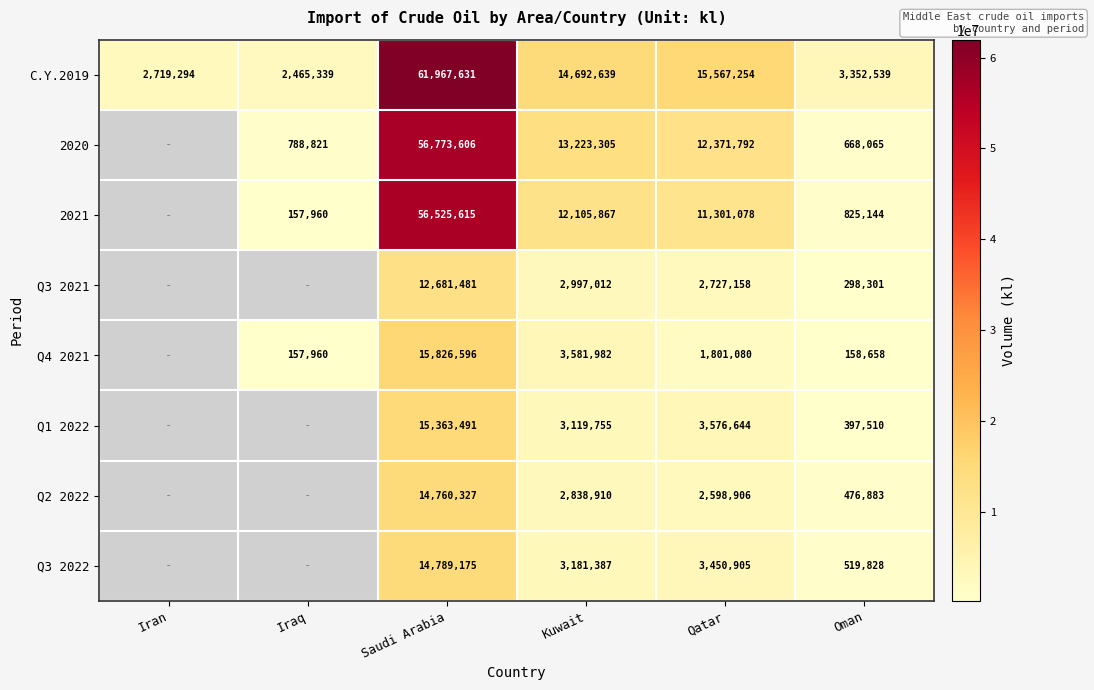

Which series changed the most between Kuwait and Oman?

2020